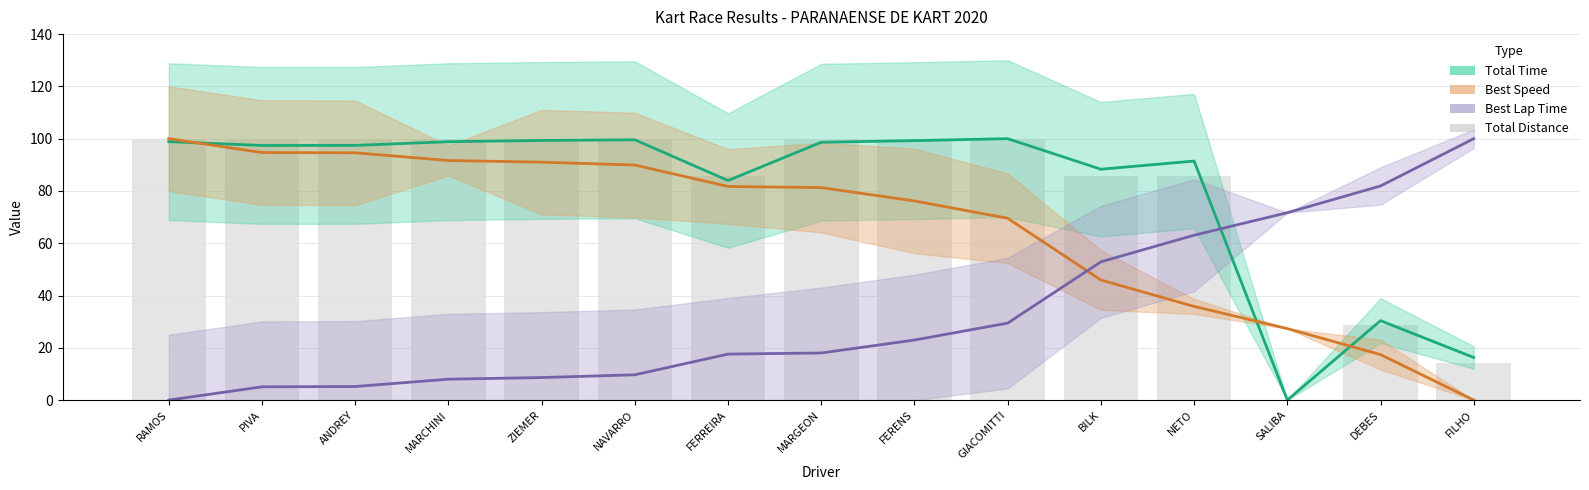

The value of Best Lap Time at SALIBA is 71.7. True or false?

True